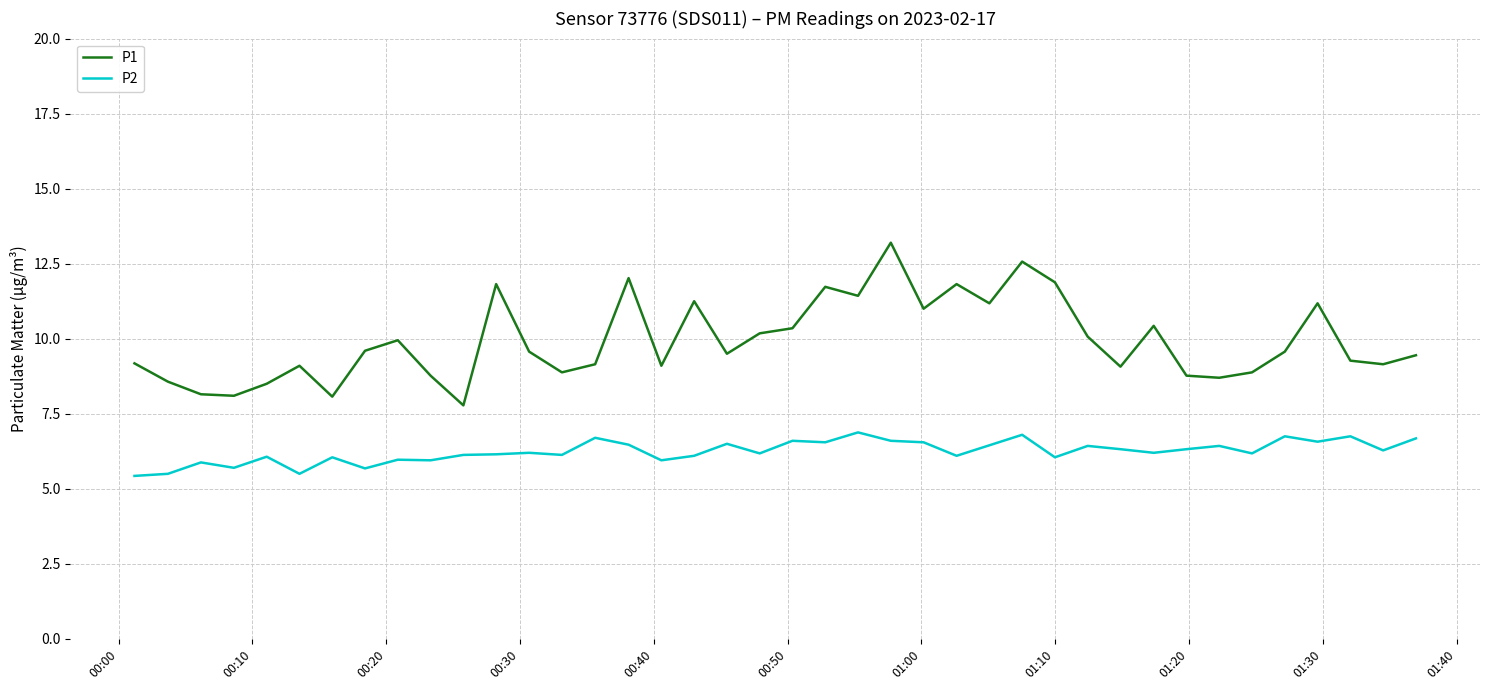

True or false: P1 and P2 cross at least once.

False